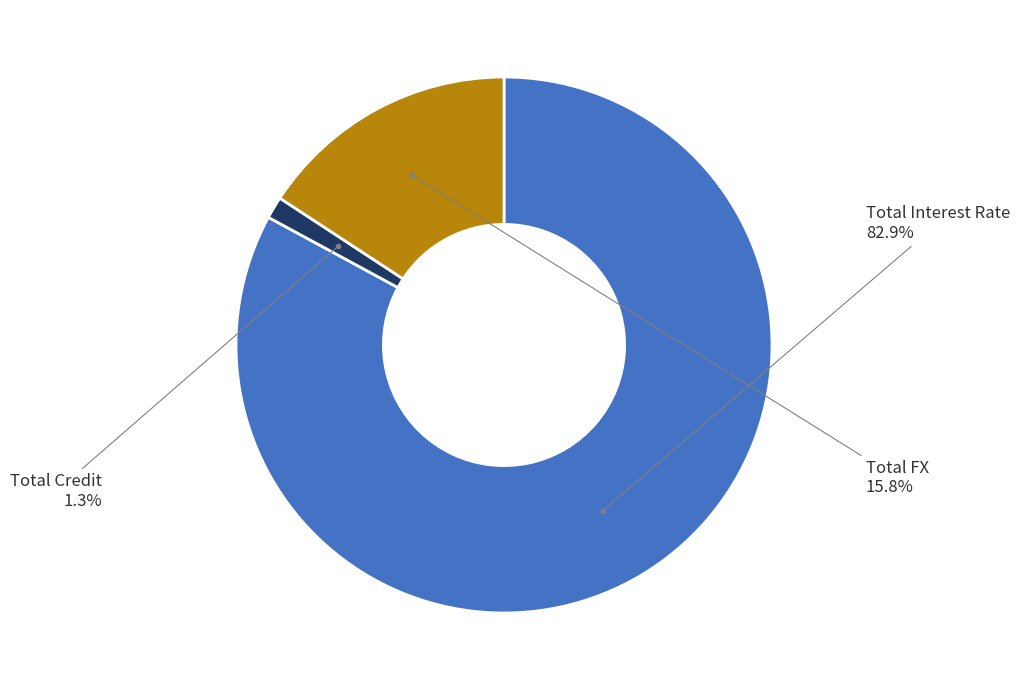

Is there a majority slice in this chart?

Yes